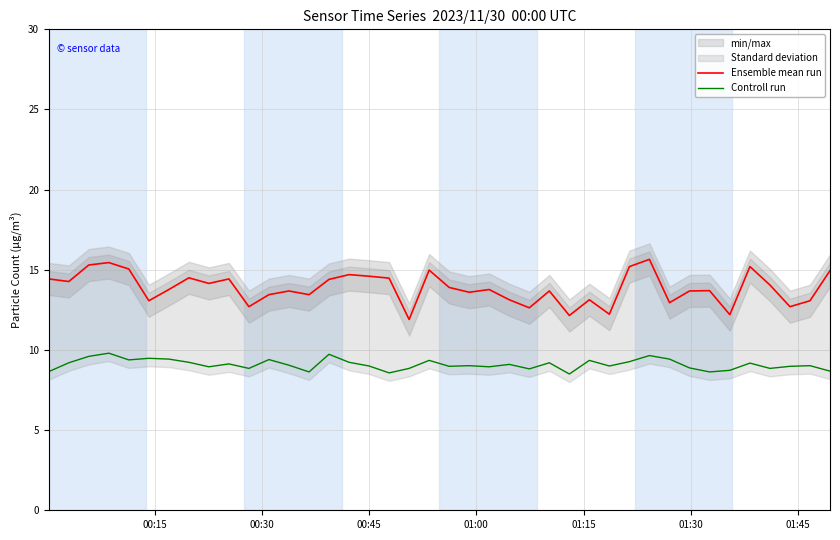

True or false: Controll run and Ensemble mean run cross at least once.

False